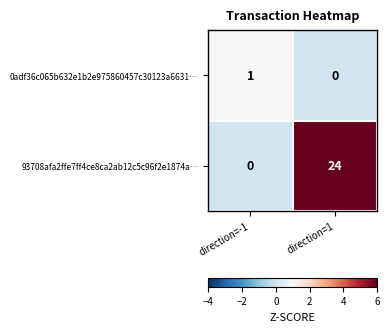

How many series are shown in this chart?

2